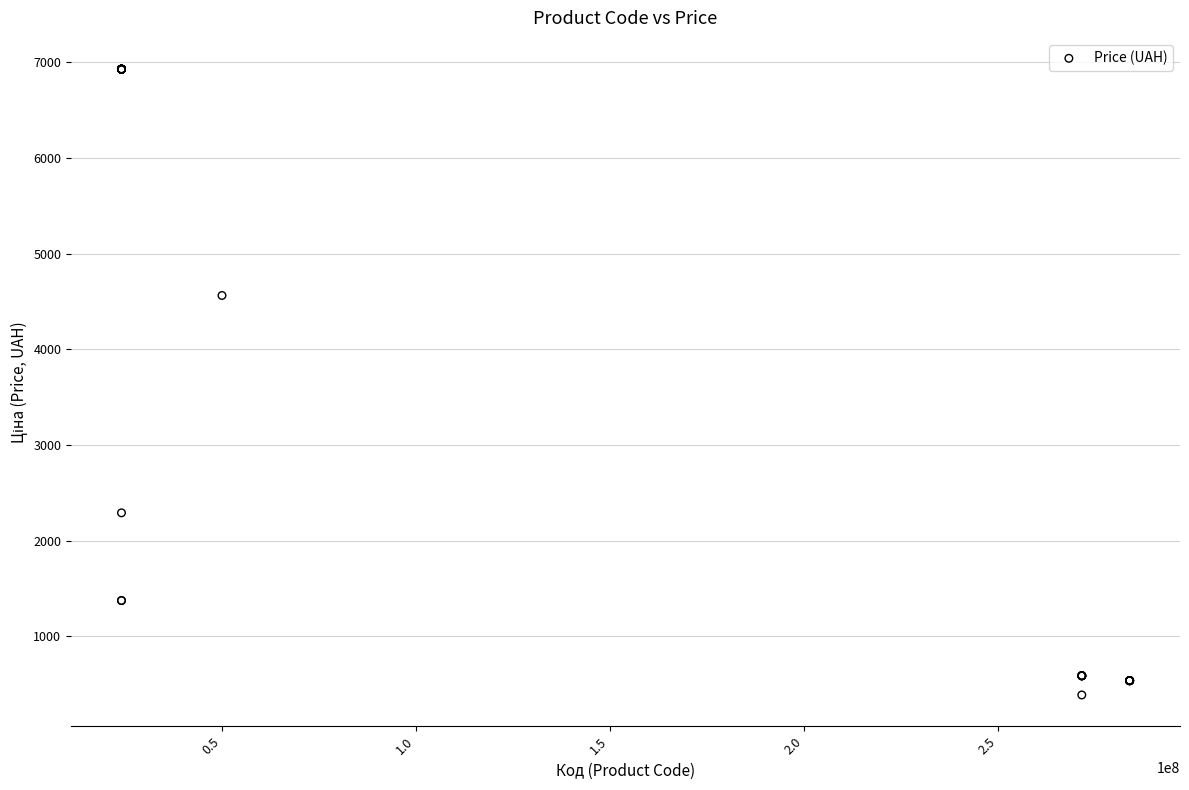

What Y value in the scatter plot is closest to 3657?

4561.9